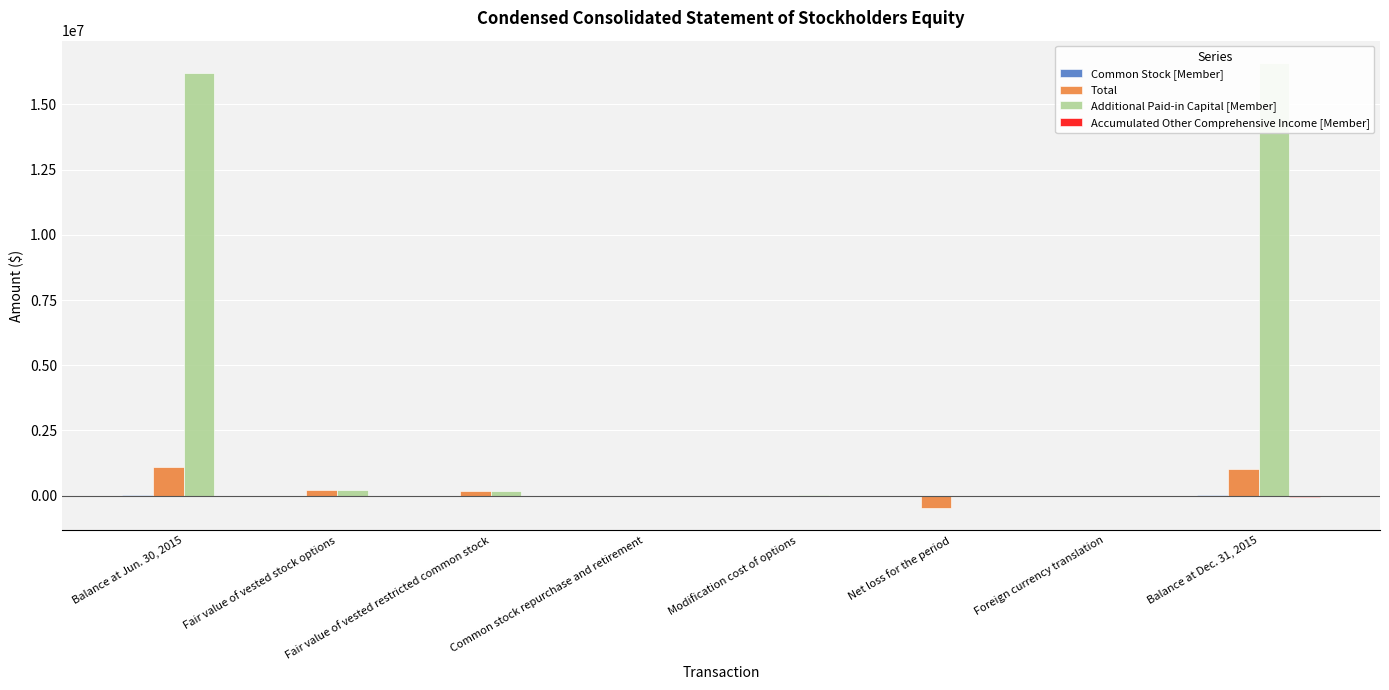

What is the difference between the maximum and second lowest values in the Total series?

1122631